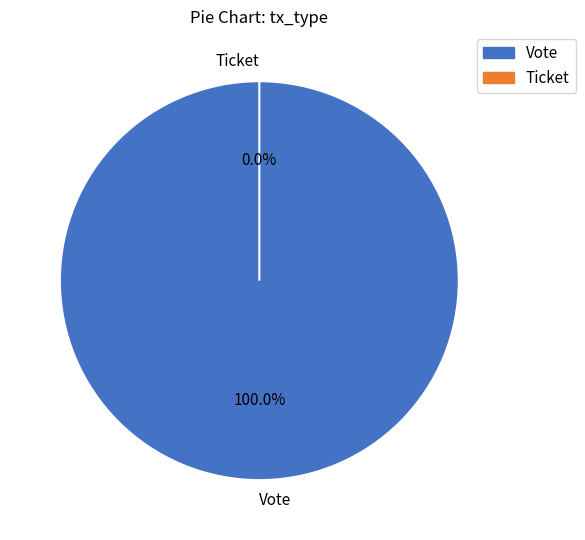

Which slice represents more than half of the pie?

Vote